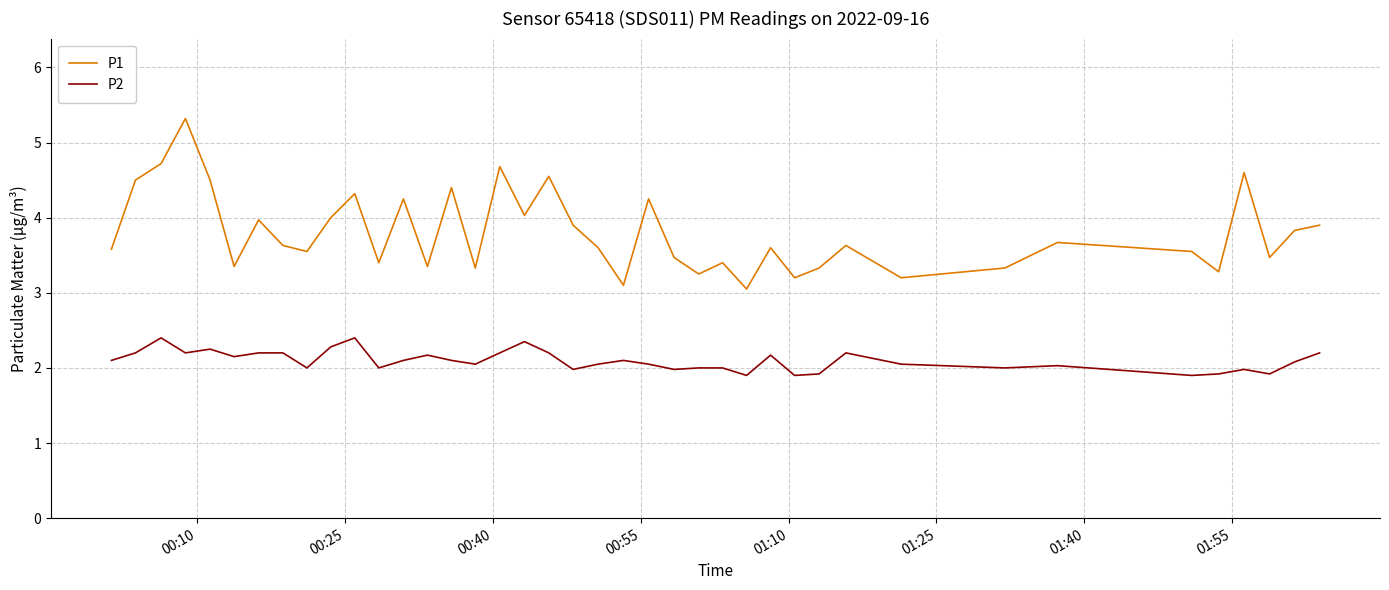

What is the difference between the maximum and minimum values in the P1 series?

2.3